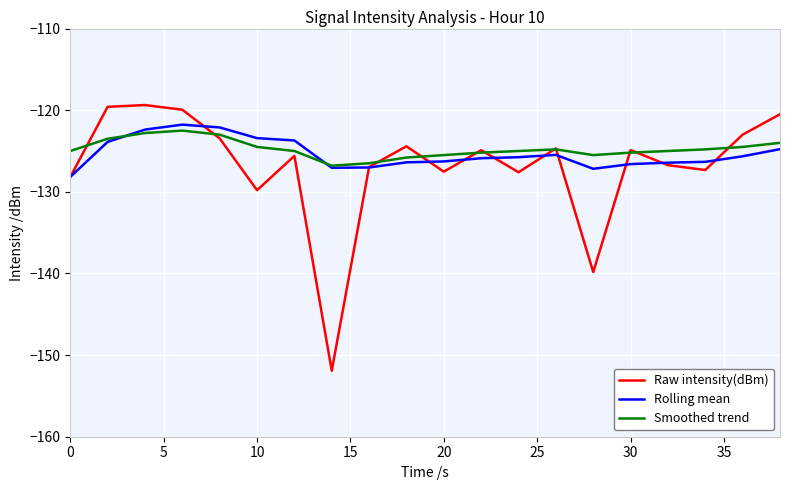

What are all the series names shown in the legend?

Raw intensity(dBm), Rolling mean, Smoothed trend